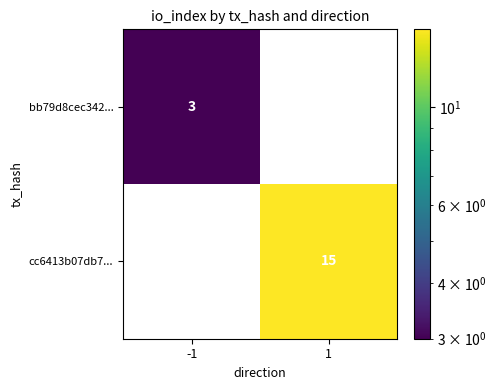

Is it true that bb79d8cec342... equals 2 at -1?

False